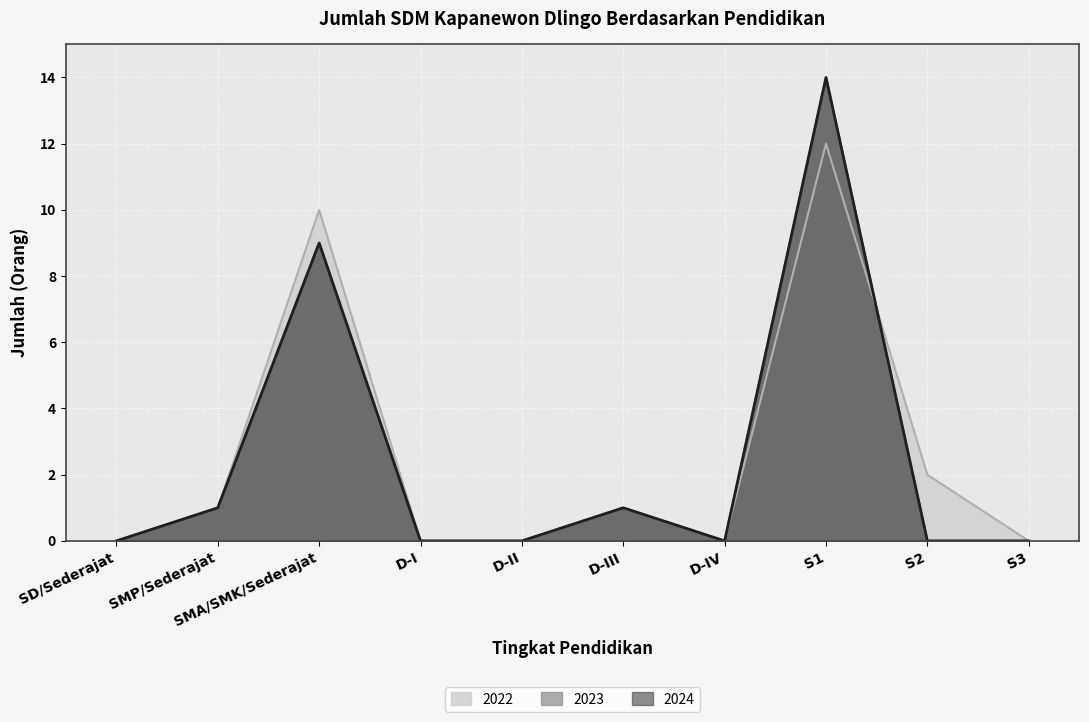

What is the difference between the maximum and minimum values in the 2023 series?

14